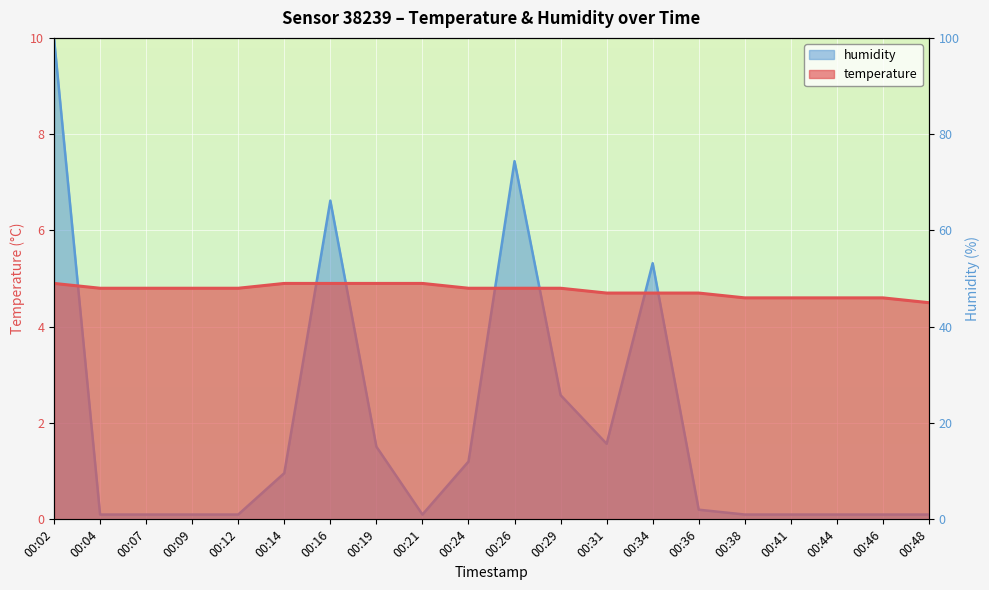

What is the spread (max minus min) of values at 00:21?

4.8